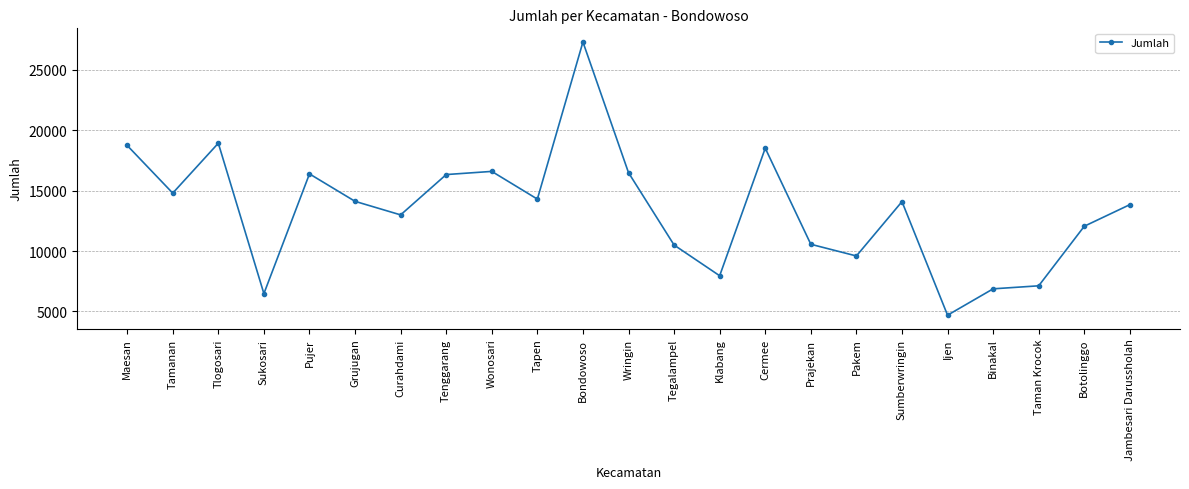

At which category does the data reach its first local valley?

Tamanan